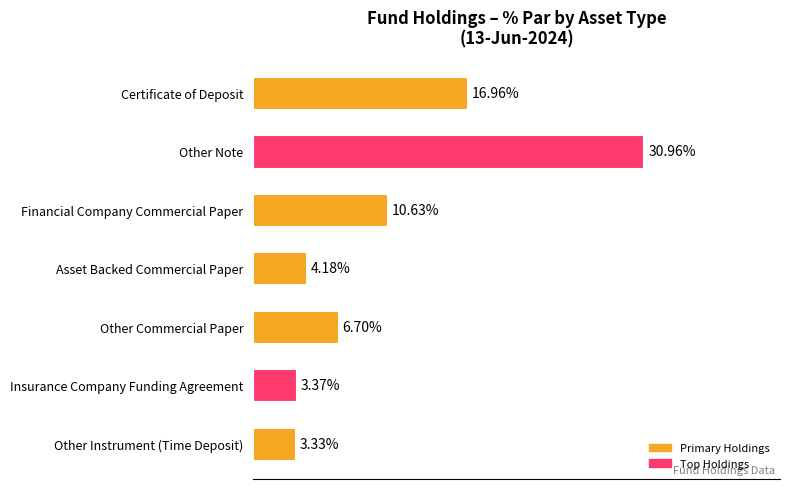

Which has a higher value, Asset Backed Commercial Paper or Financial Company Commercial Paper?

Financial Company Commercial Paper